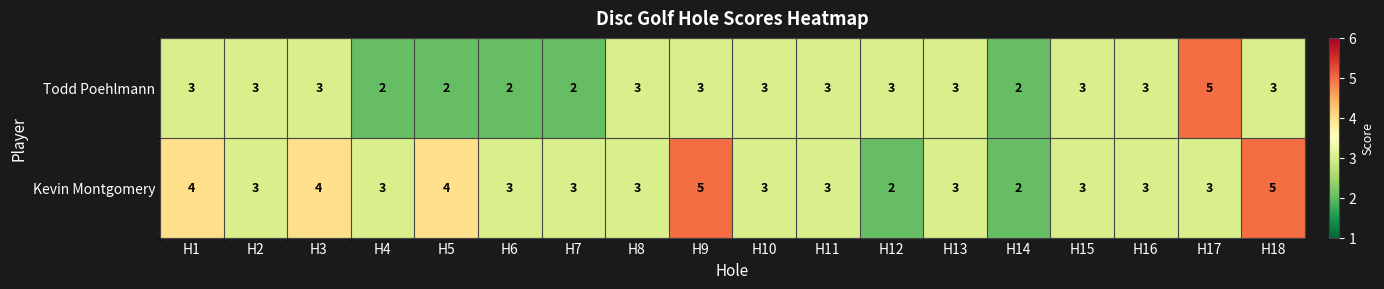

Is it true that Kevin Montgomery equals 3 at H11?

True